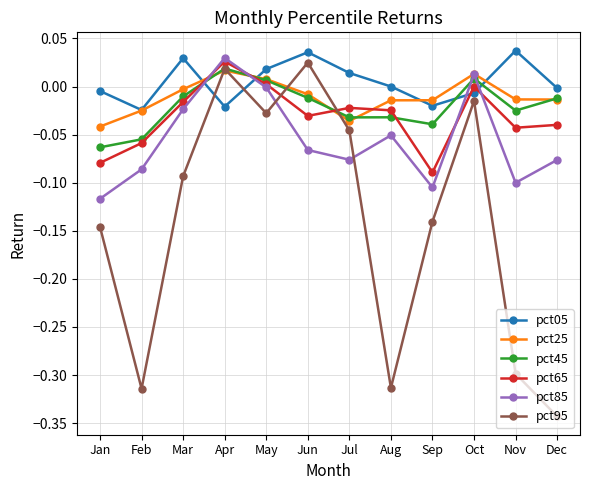

What are all the series names shown in the legend?

pct05, pct25, pct45, pct65, pct85, pct95